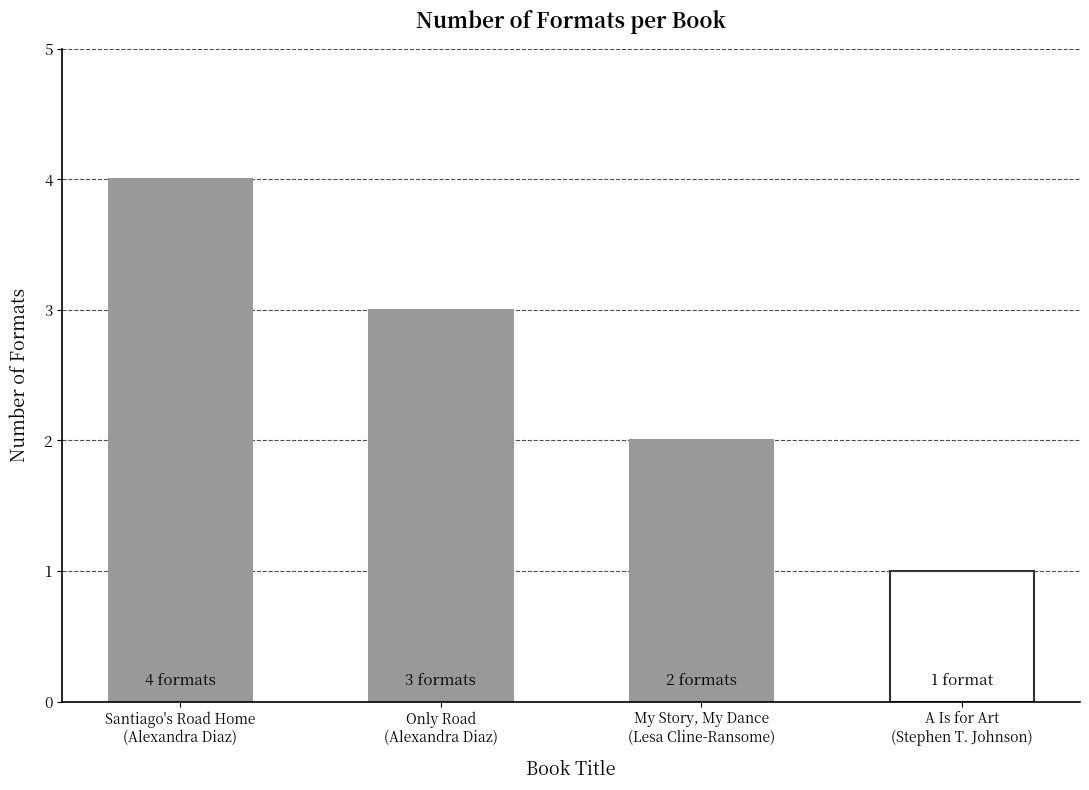

What is the difference between the maximum and minimum values?

3